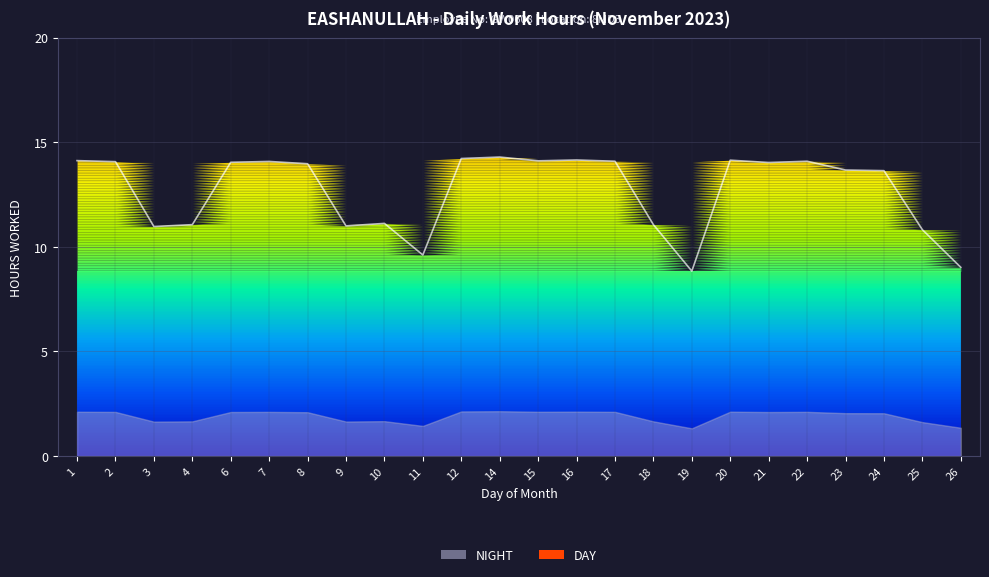

The chart shows a value of 13.7 at 23. True or false?

True